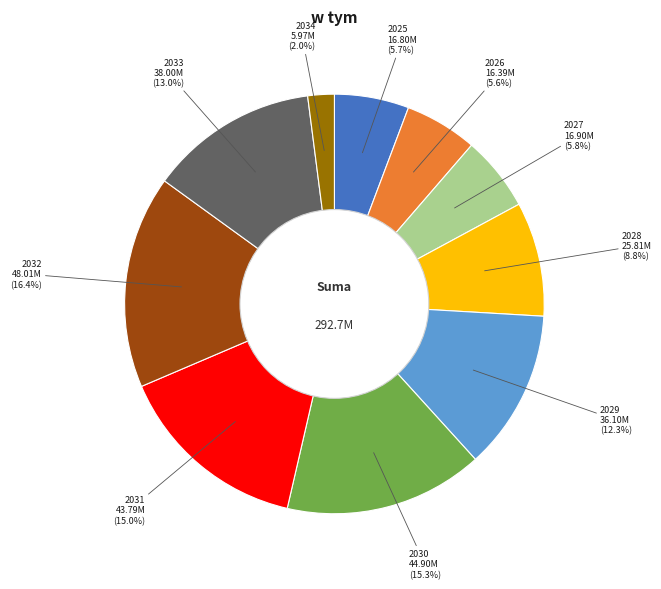

How many slices are in this pie chart?

10